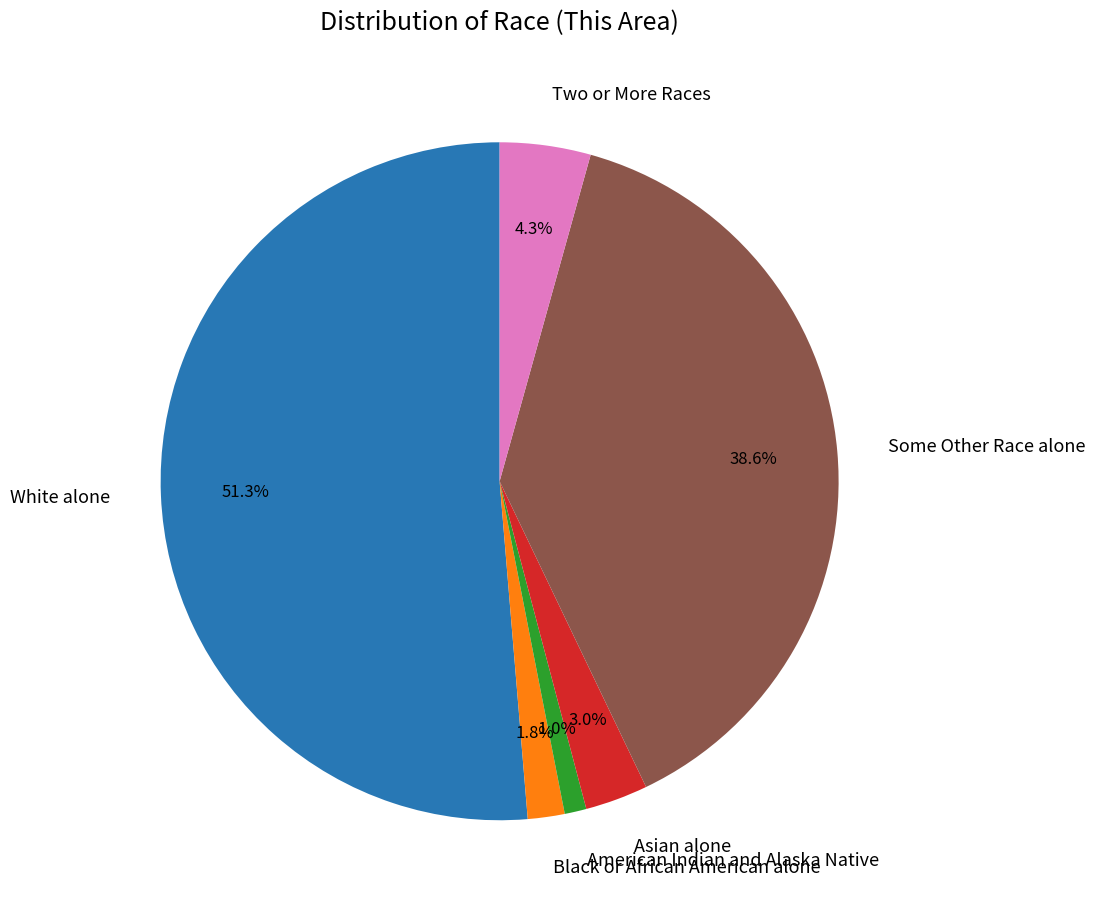

To the nearest percent, what is the average slice percentage?

17%